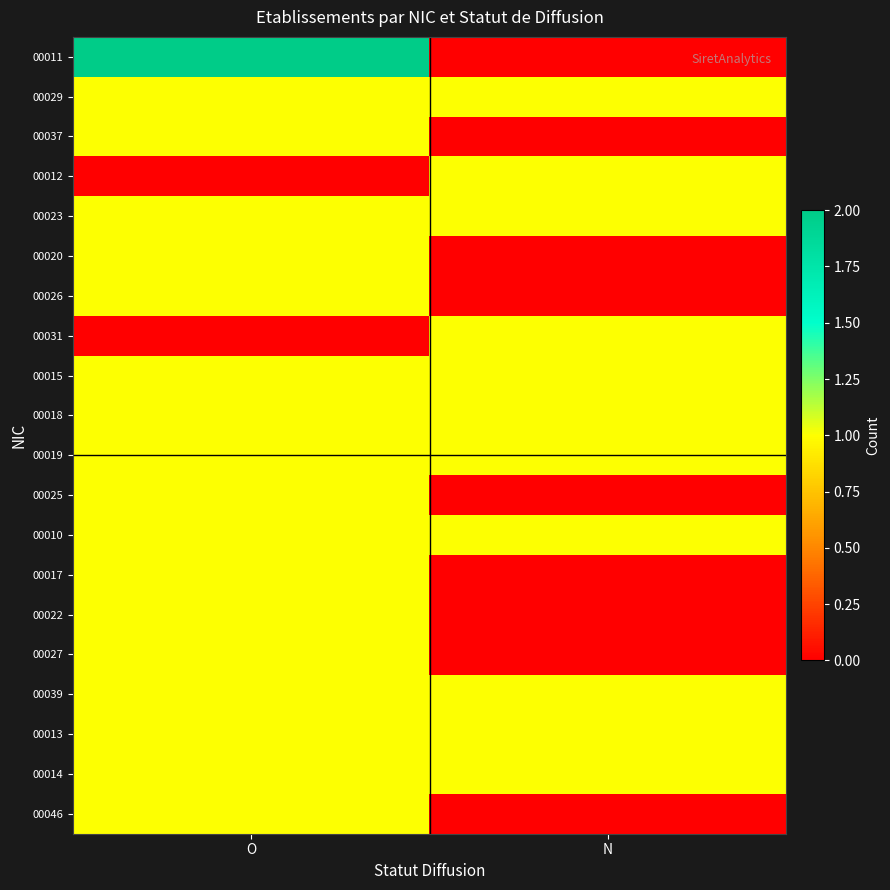

At how many categories does at least one series exceed 1?

1